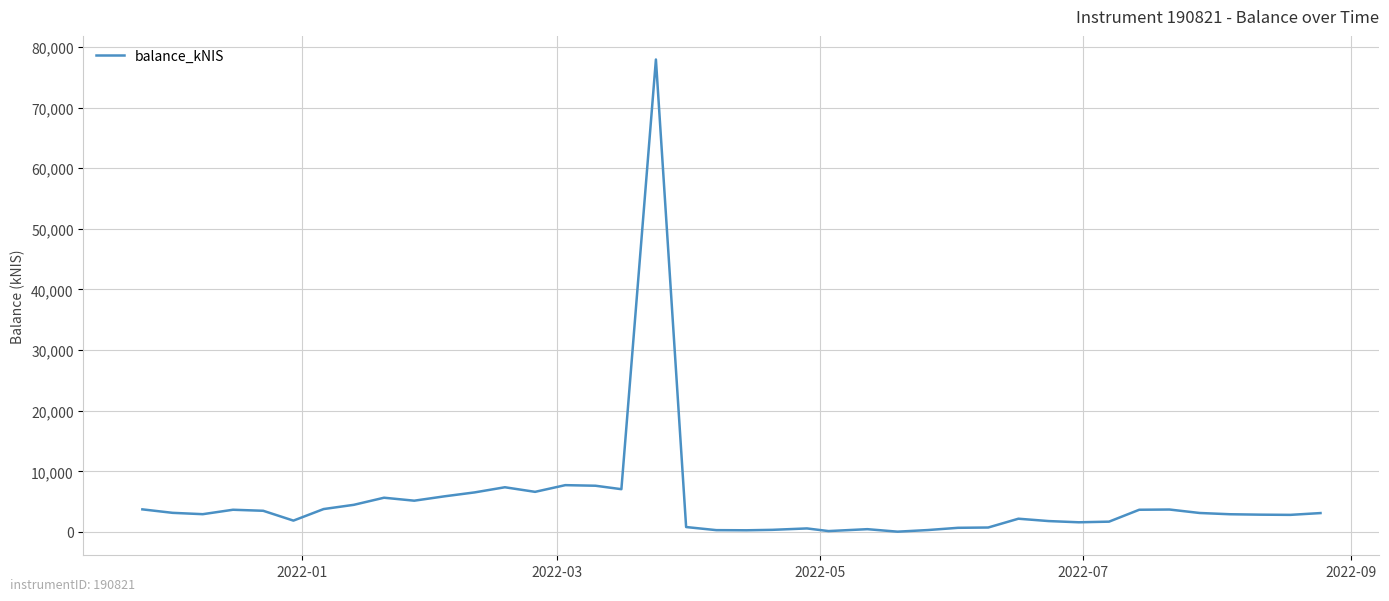

What is the difference between the maximum and minimum values?

77877.3